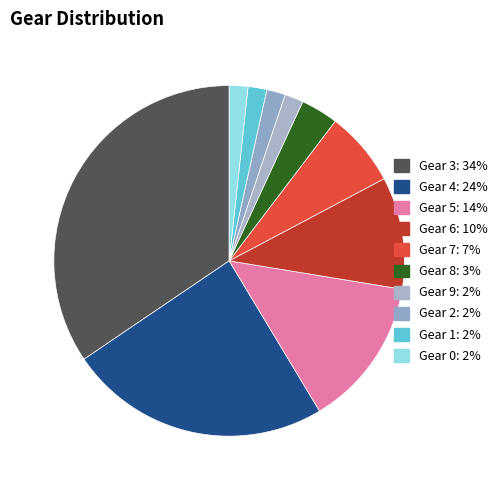

Count the number of slices in the pie.

10